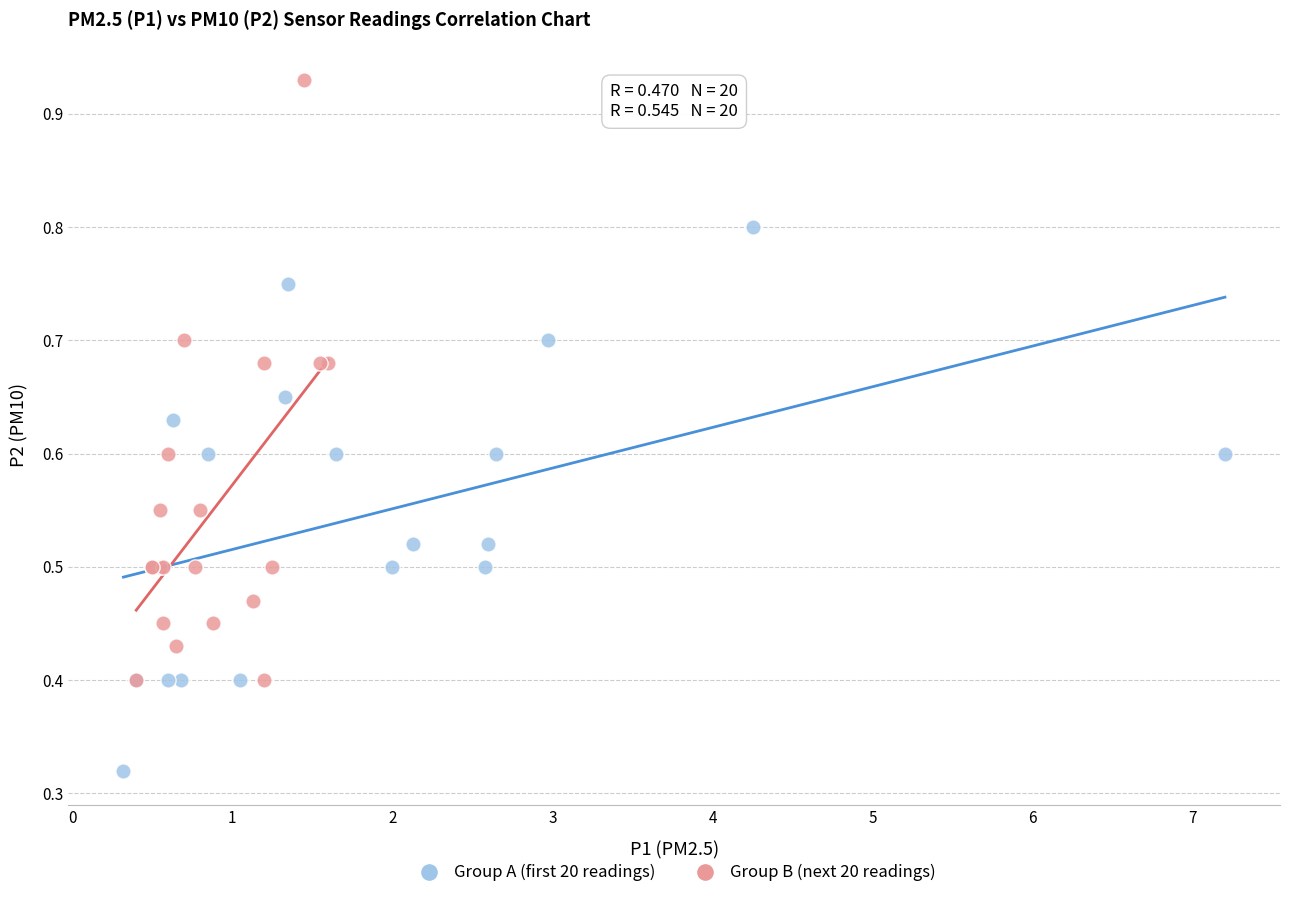

Which series reaches the maximum Y coordinate?

Group B (next 20 readings)